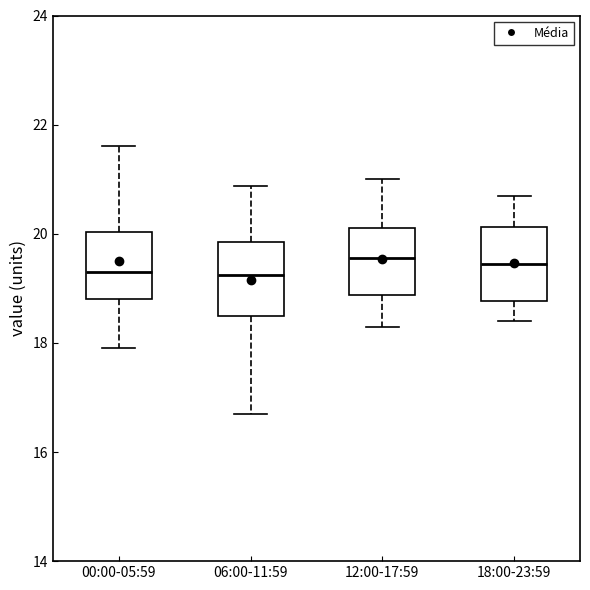

Where is the upper edge of the box for 12:00-17:59 on the y-axis? The values are not printed on the chart, so give them approximately, as read against the axis.

20.2